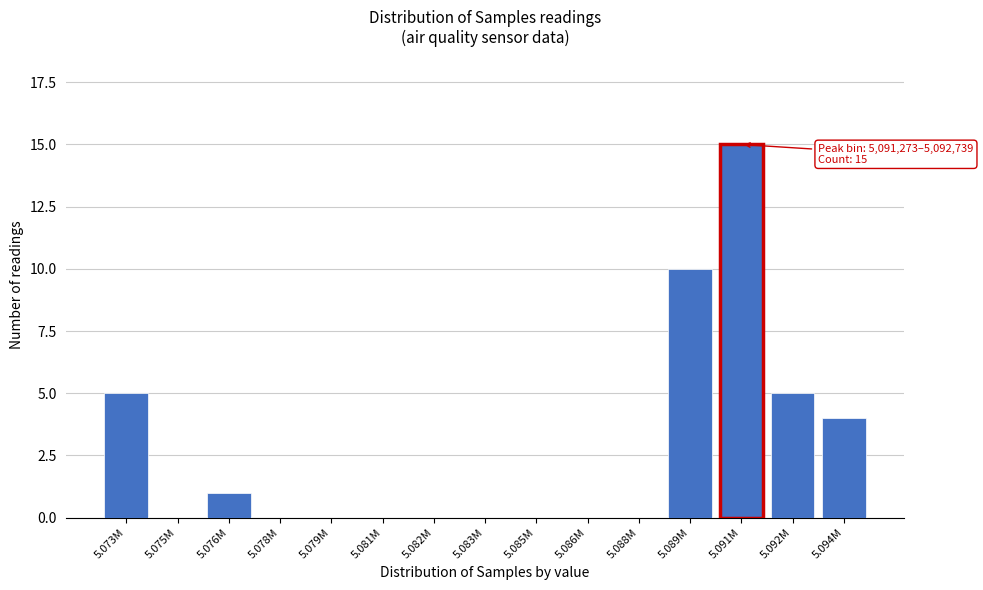

Reading left to right, extract all data points from this chart.

5.073M=5	5.075M=0	5.076M=1	5.078M=0	5.079M=0	5.081M=0	5.082M=0	5.083M=0	5.085M=0	5.086M=0	5.088M=0	5.089M=10	5.091M=15	5.092M=5	5.094M=4